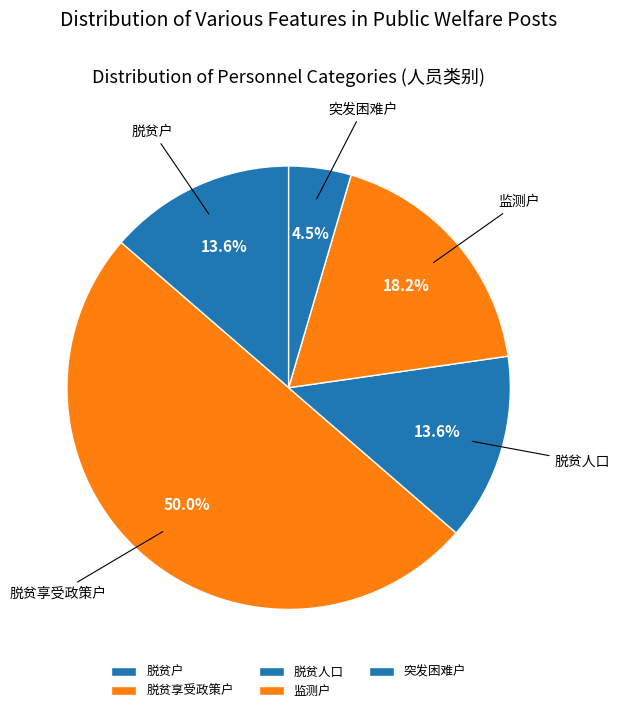

What is the largest slice in the pie chart?

脱贫享受政策户